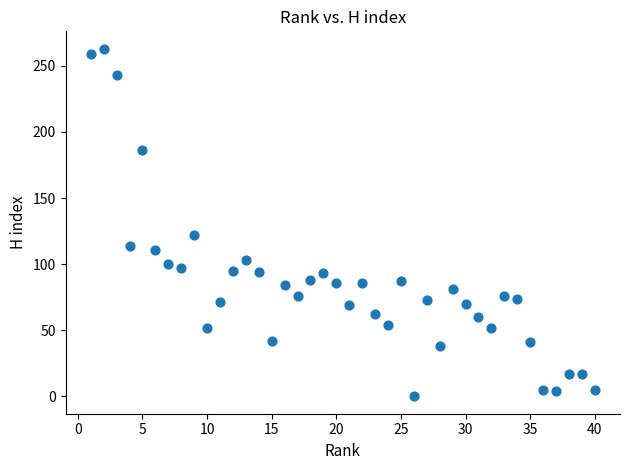

What Y value in the scatter plot is closest to 131?

122